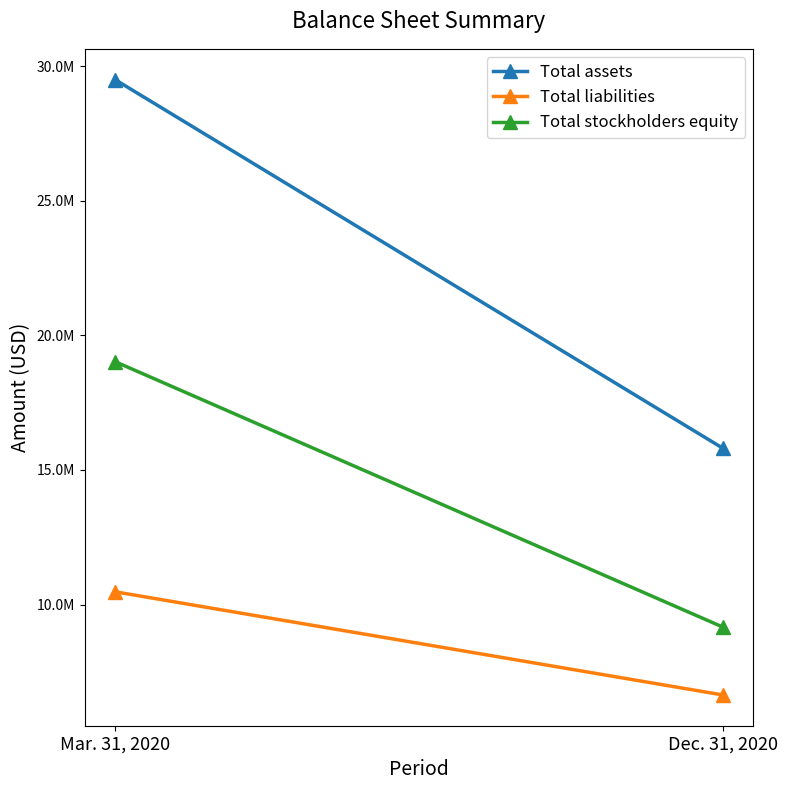

Read the Total liabilities value at Mar. 31, 2020, to the nearest 10.

10475700